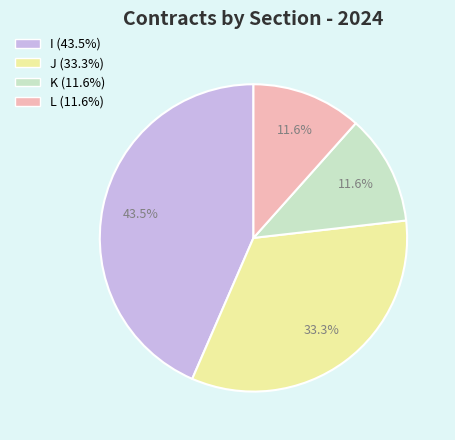

Count the number of slices in the pie.

4